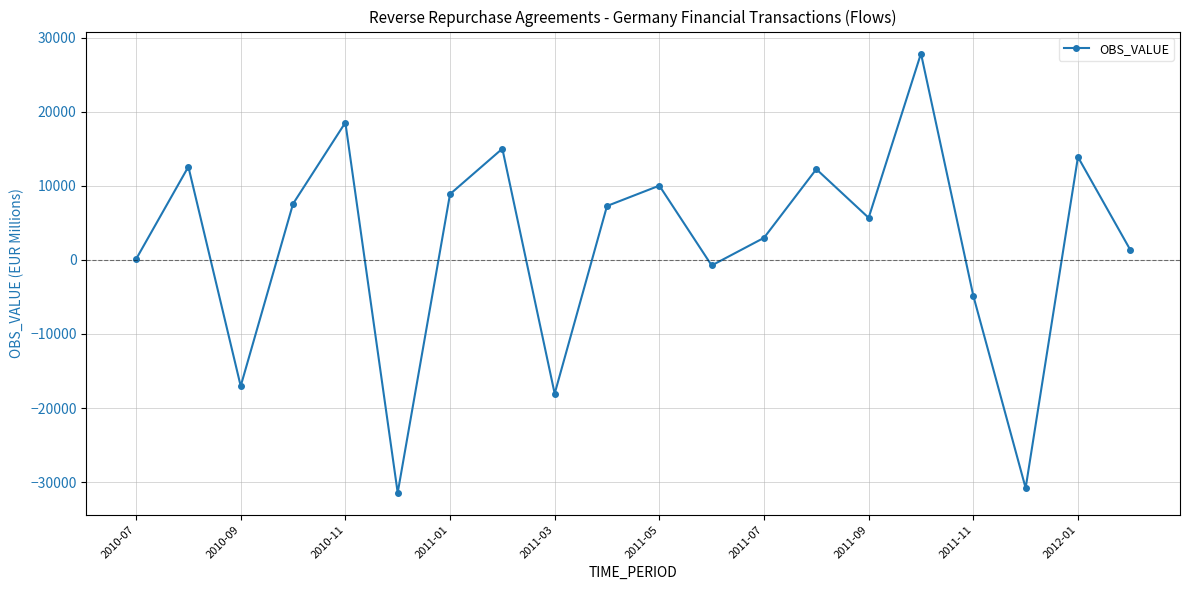

What is the maximum value shown in the chart?

27855